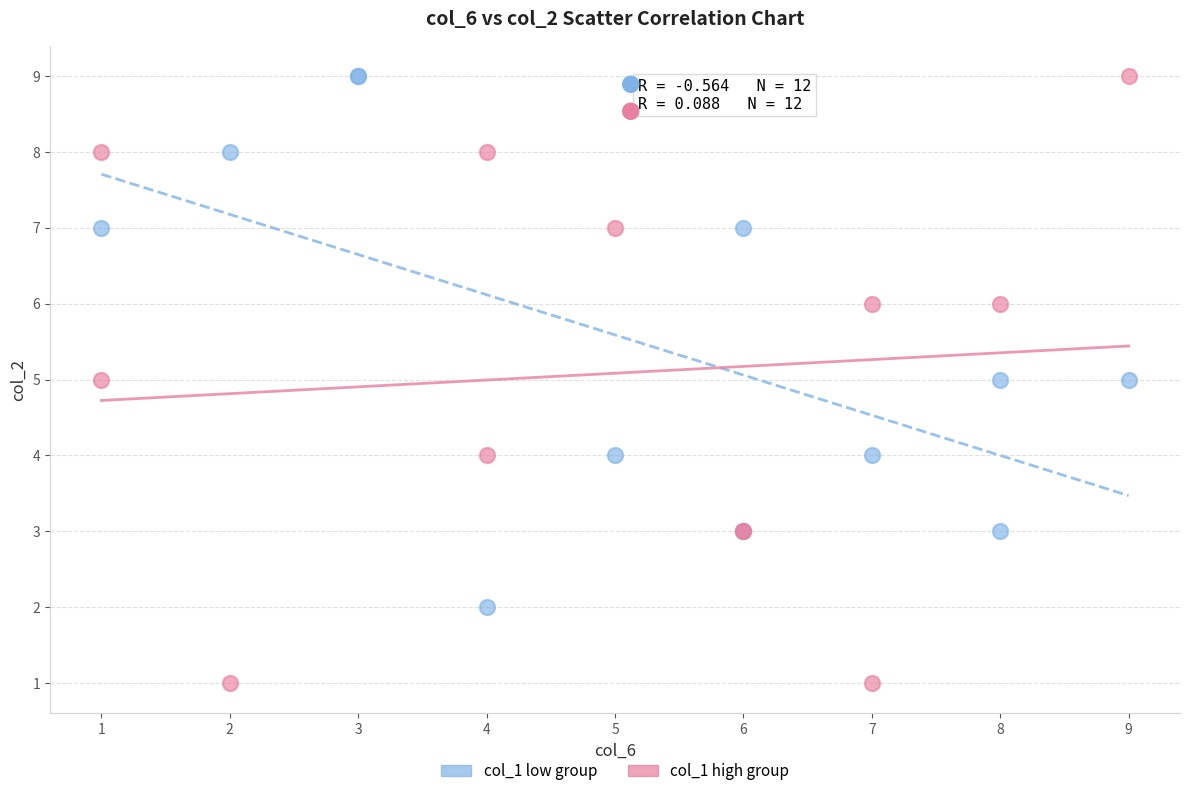

Which series has the largest Y range (max minus min)?

col_1 high group